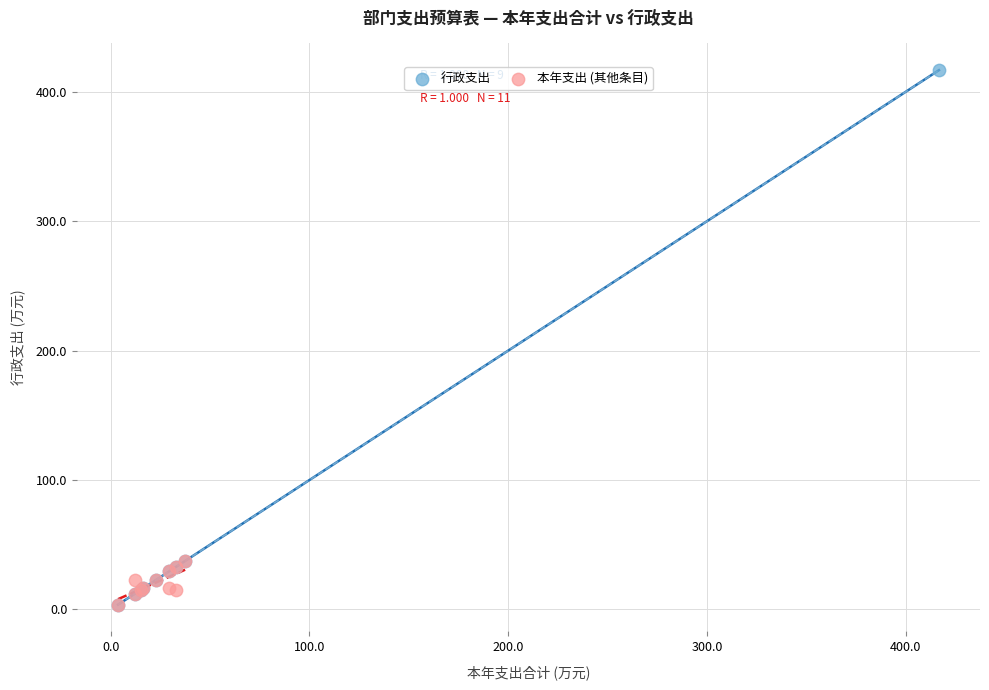

Which series has the largest Y range (max minus min)?

行政支出